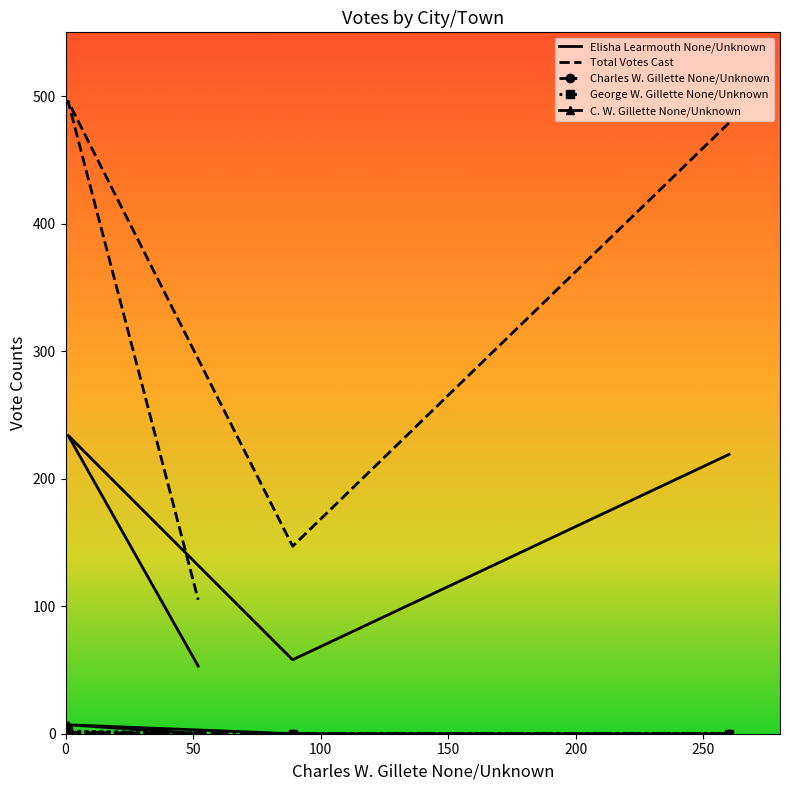

True or false: Total Votes Cast and Elisha Learmouth None/Unknown cross at least once.

False